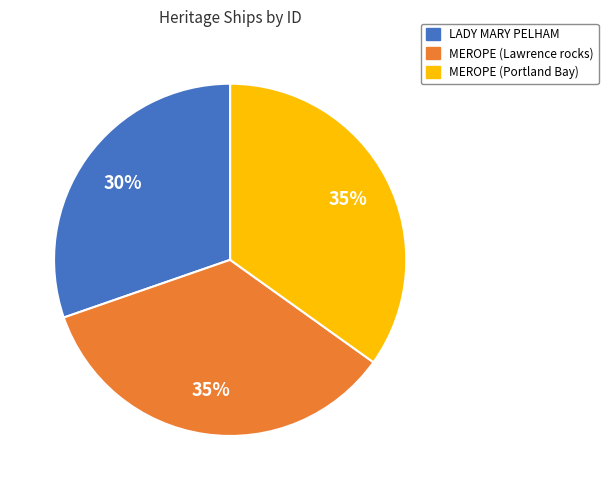

What percentage is the LADY MARY PELHAM slice, to the nearest percent?

30%